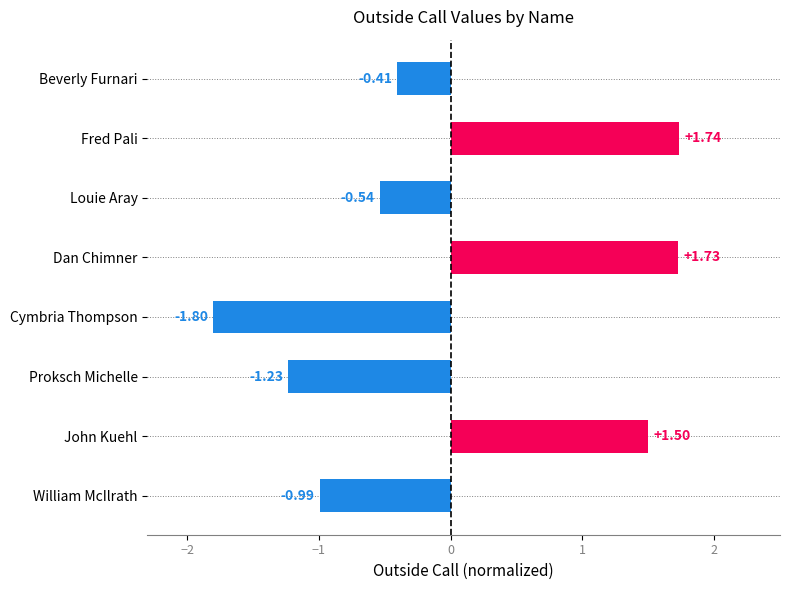

How many bars are there in total?

8